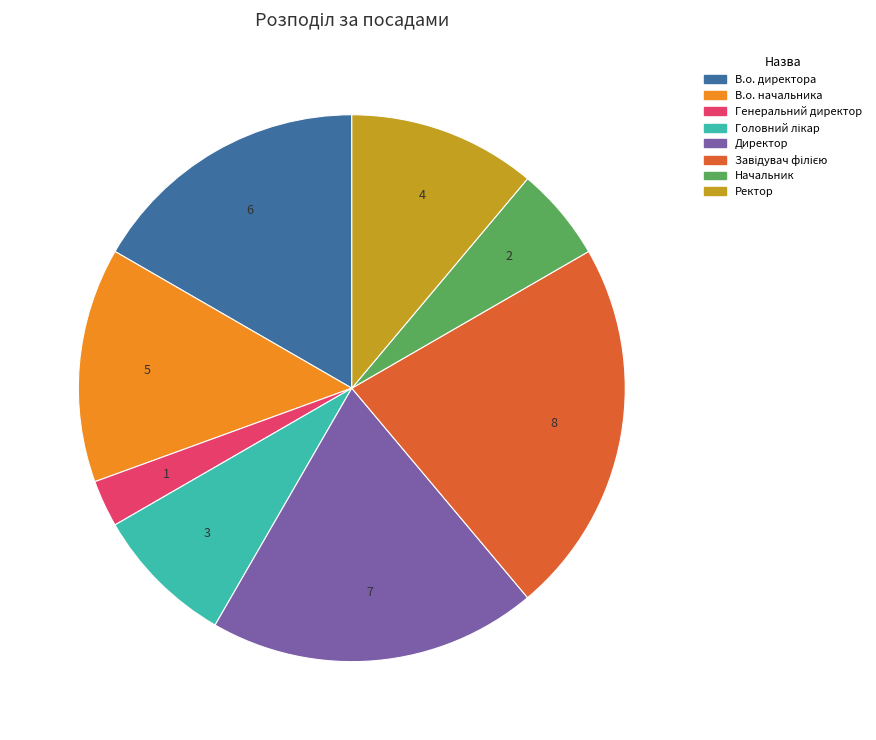

Which slice is the smallest?

Генеральний директор